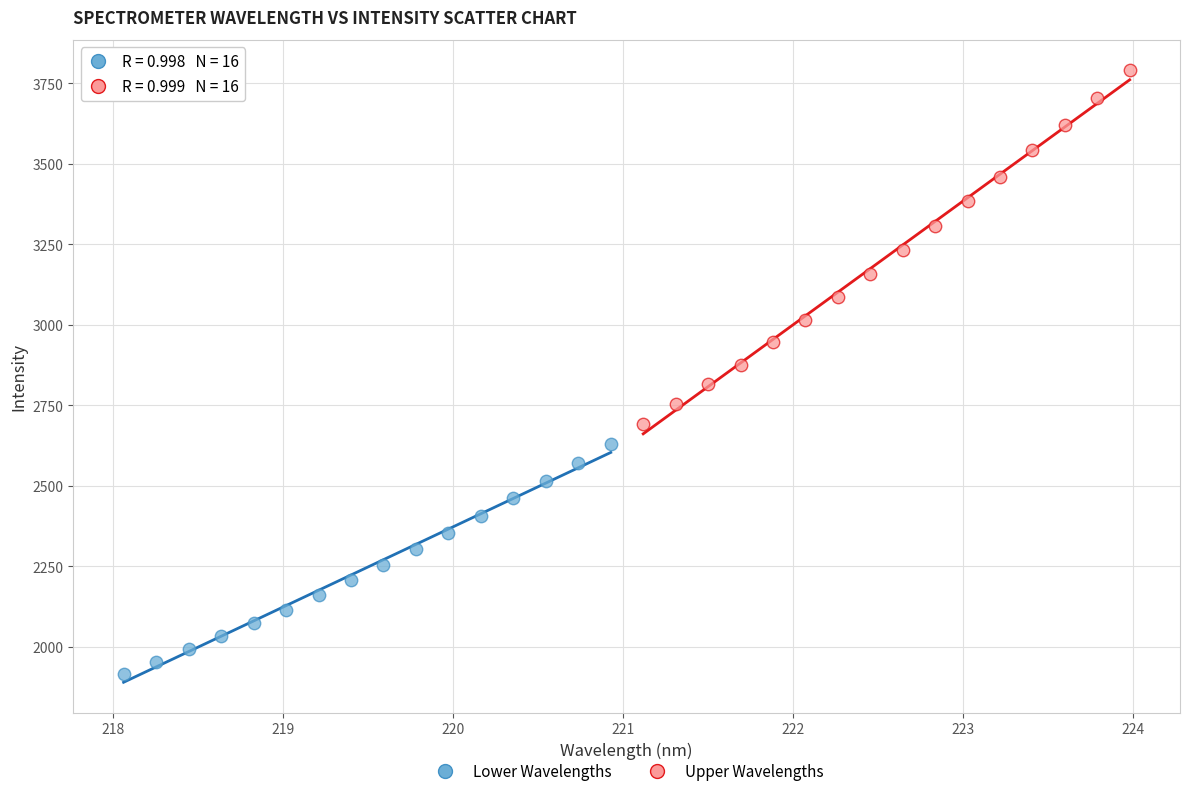

Which series has the widest spread of Y values?

Upper Wavelengths